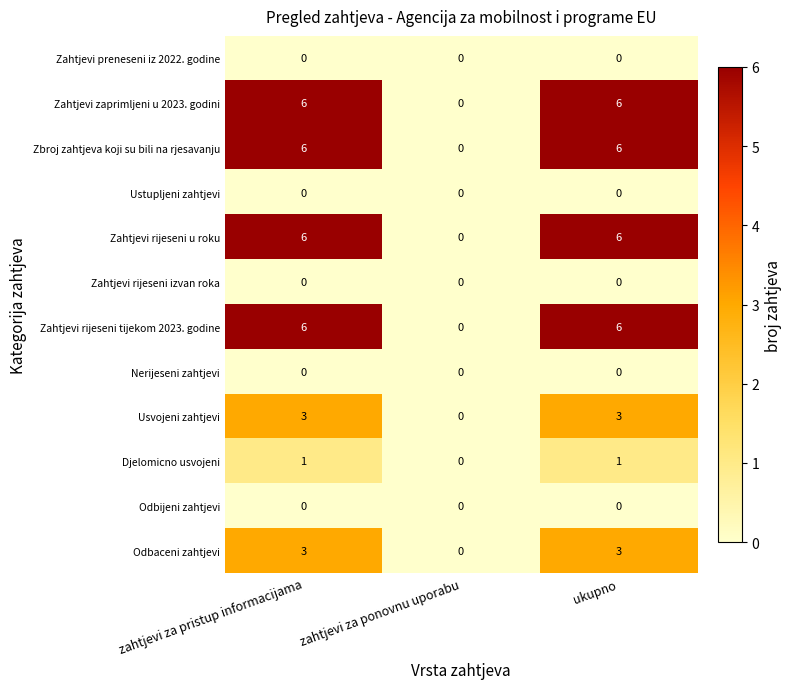

What value does the Zahtjevi rijeseni tijekom 2023. godine series have at zahtjevi za pristup informacijama?

6